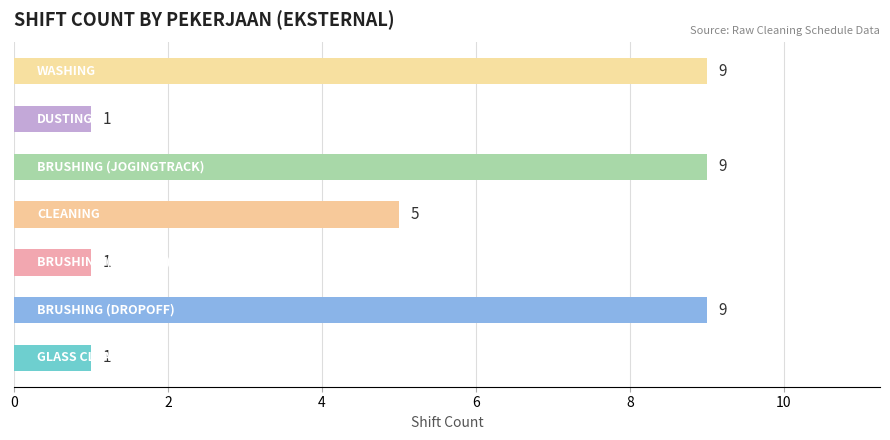

What is the greatest value displayed?

9